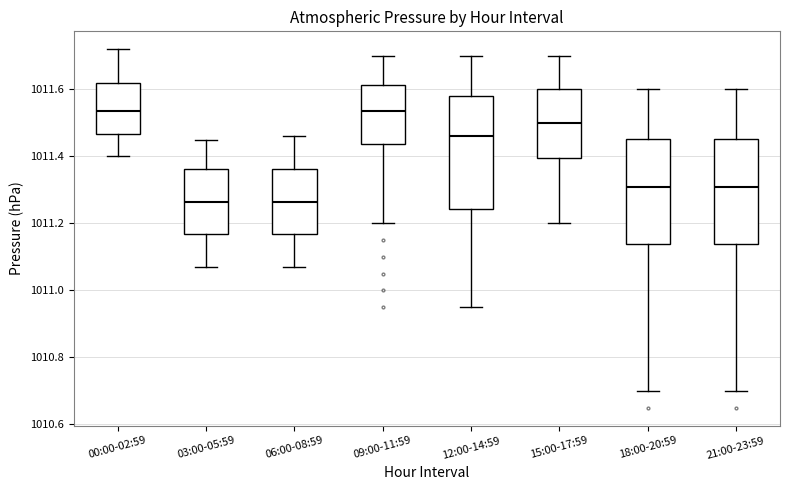

Where does the upper whisker of the box for 18:00-20:59 end on the y-axis? The values are not printed on the chart, so give them approximately, as read against the axis.

1011.60